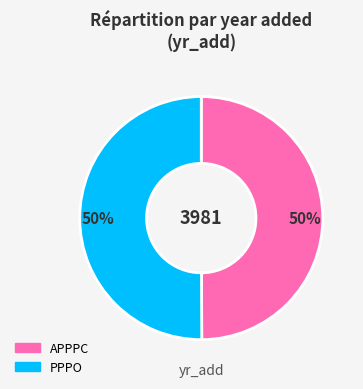

What is the ratio of the value at APPPC to the value at PPPO?

1.0